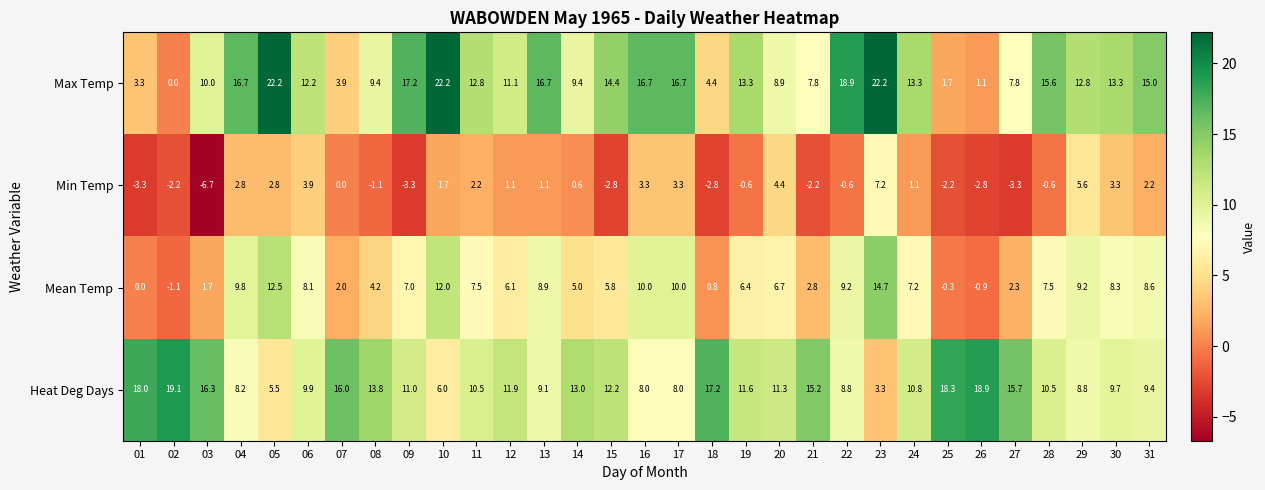

Which series has the widest spread of values?

Max Temp